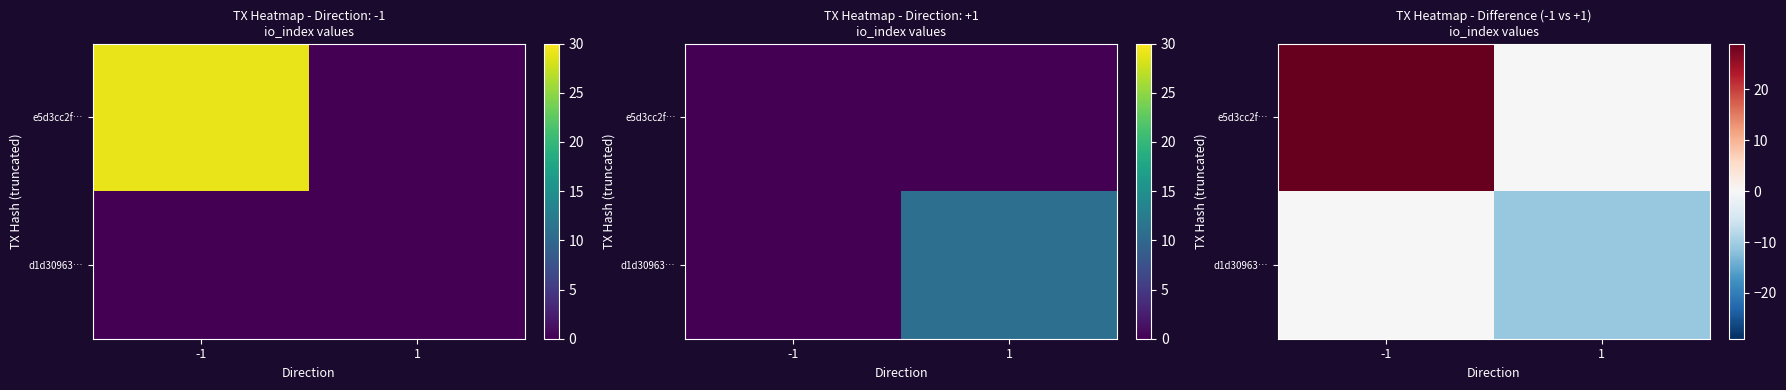

What is the highest value of the e5d3cc2f… series?

29